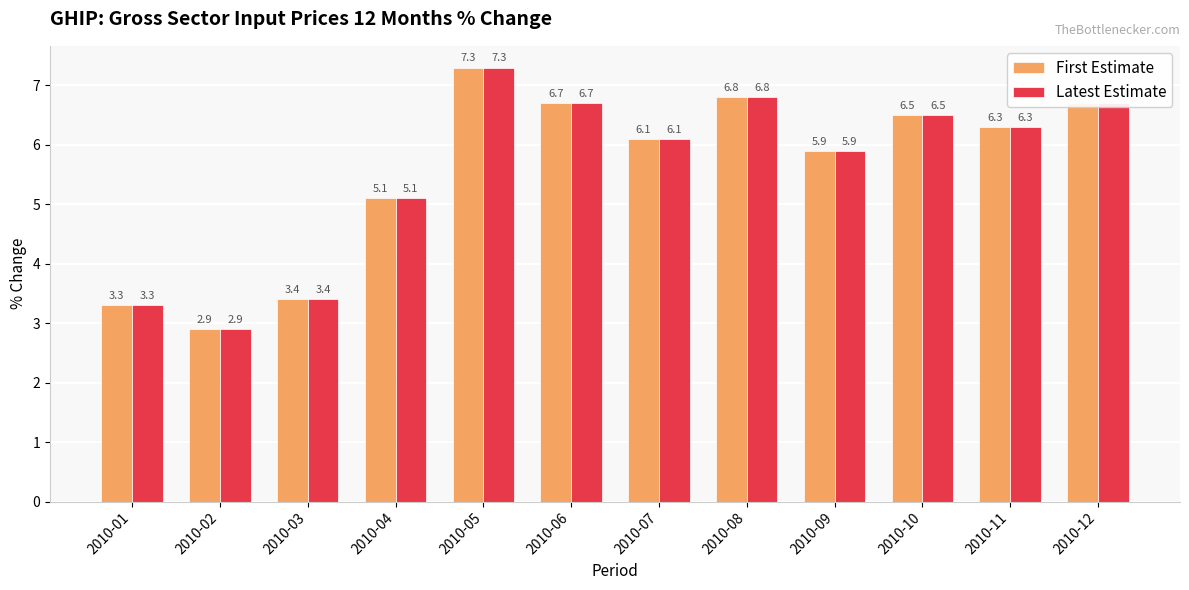

Are the bars grouped side by side (vs. stacked)?

Yes